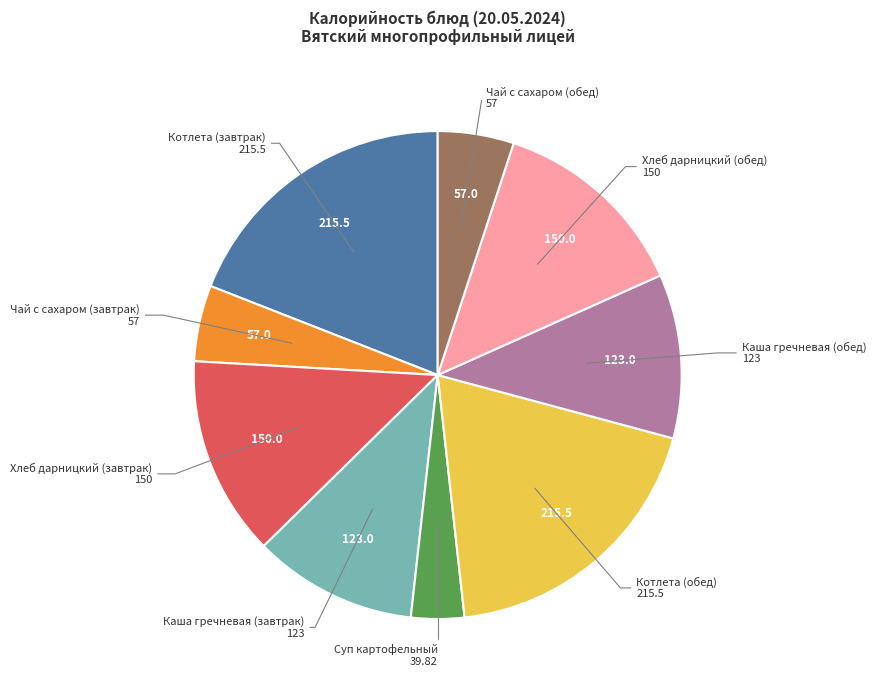

Between Суп картофельный and Котлета (завтрак), which is larger?

Котлета (завтрак)